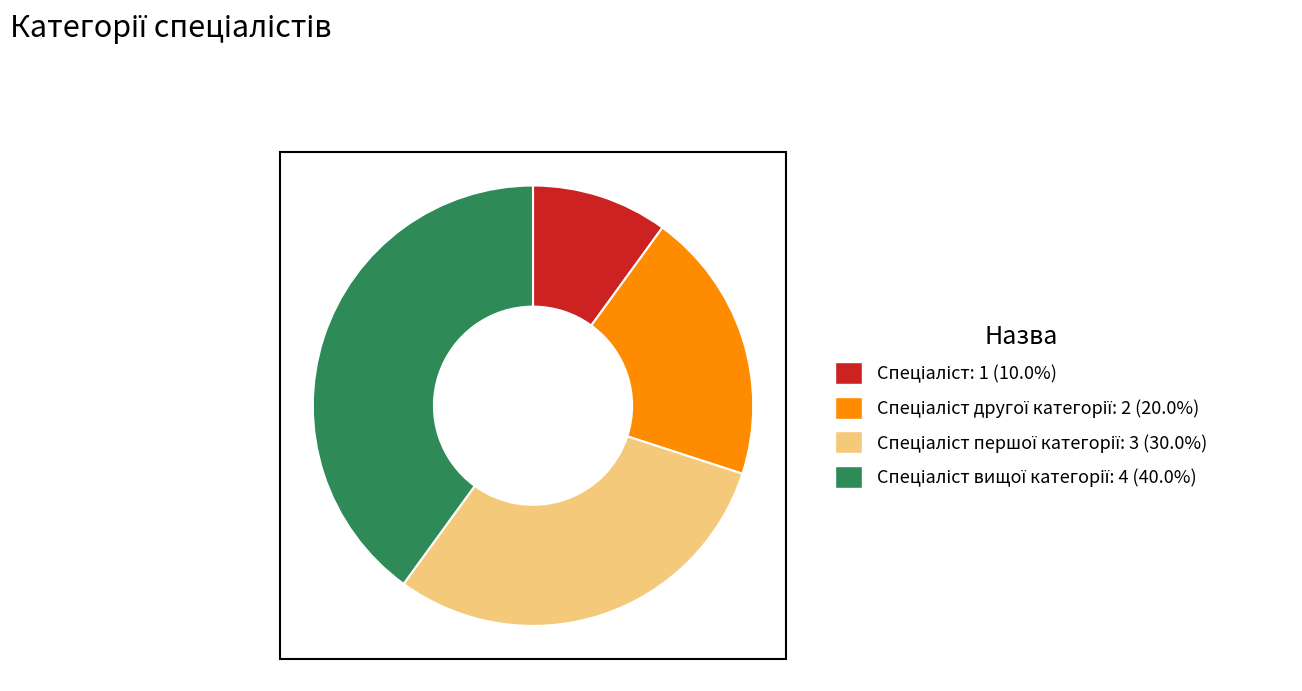

Is there a majority slice in this chart?

No